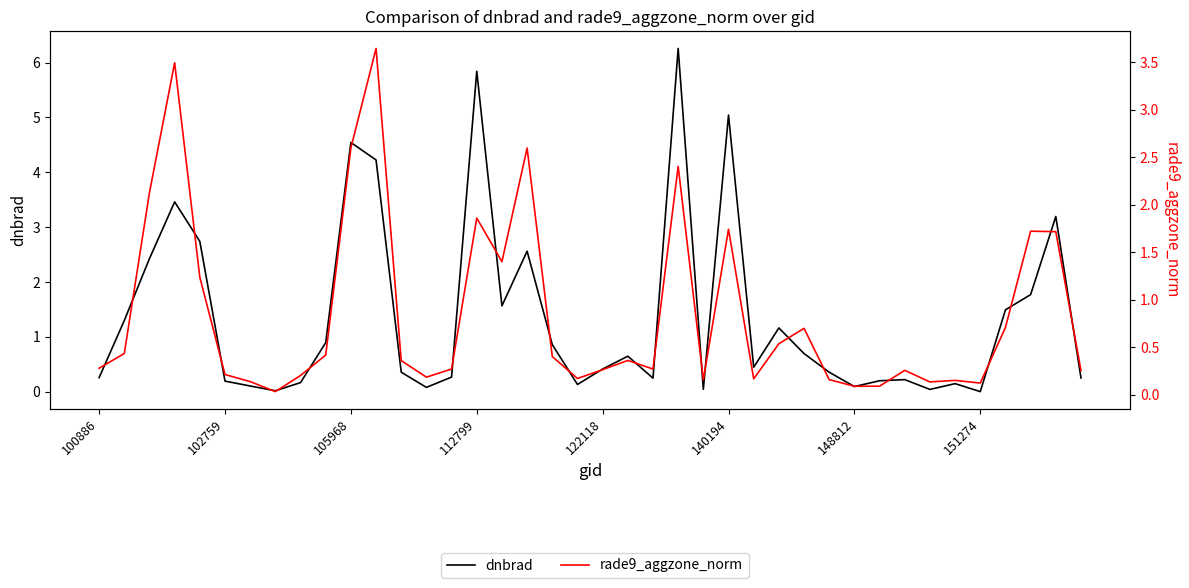

What is the difference between the rade9_aggzone_norm values at 13 and 28?

0.5